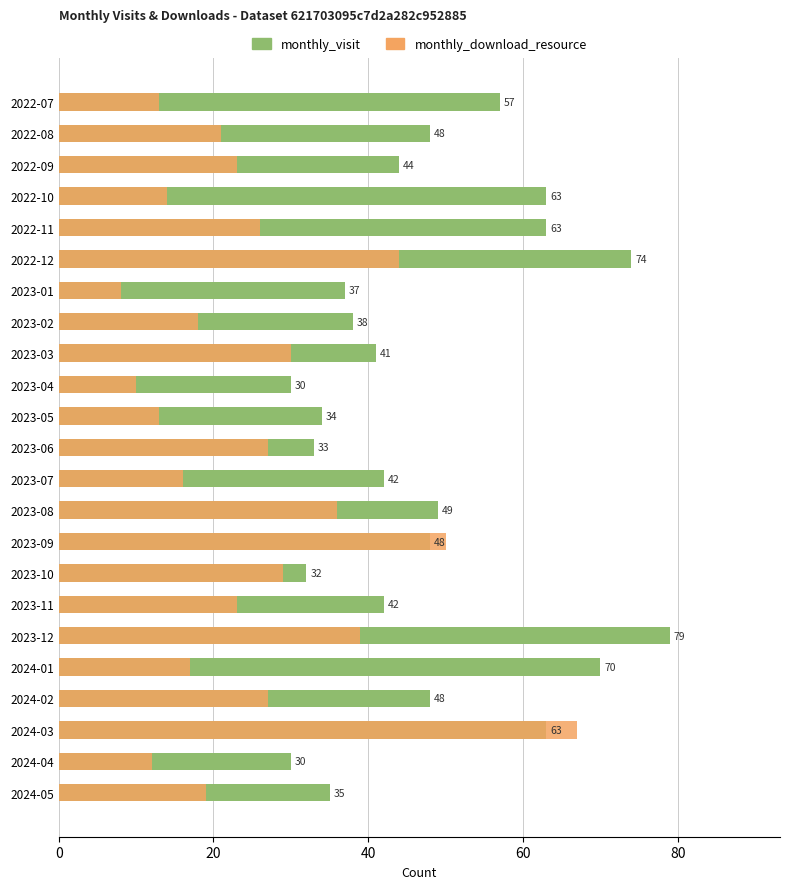

What is the average value of the monthly_download_resource series?

25